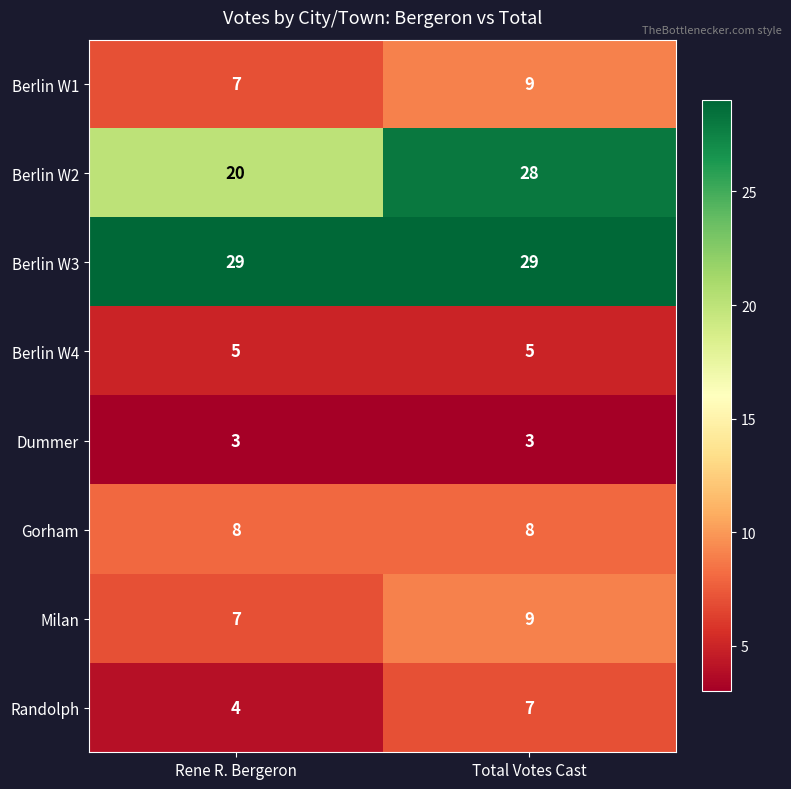

Between Rene R. Bergeron and Total Votes Cast, which series saw the biggest shift?

Berlin W2